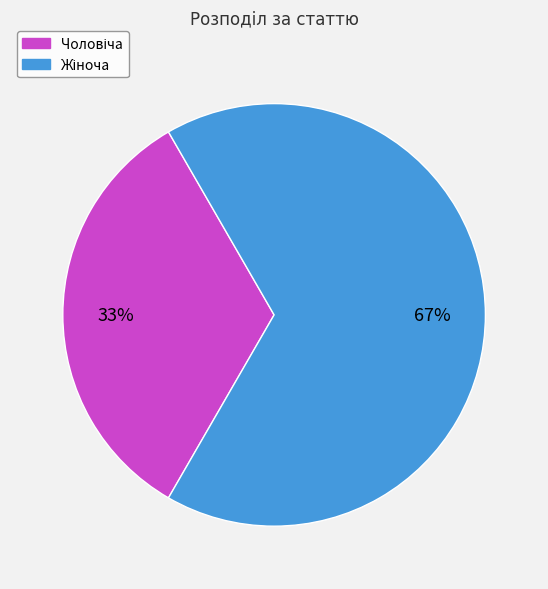

Is there any slice that represents more than half of the pie?

Yes